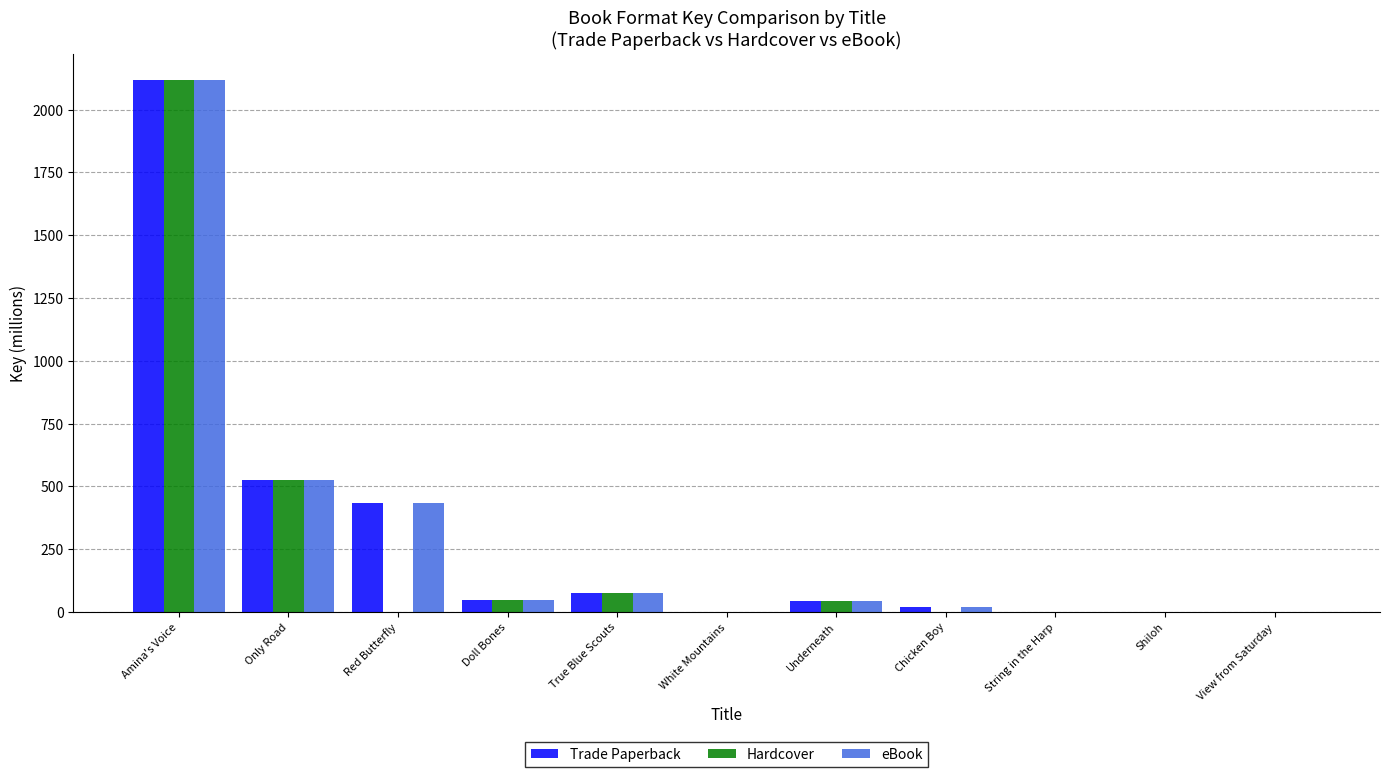

True or false: eBook has a value of 525.9 at Only Road.

True